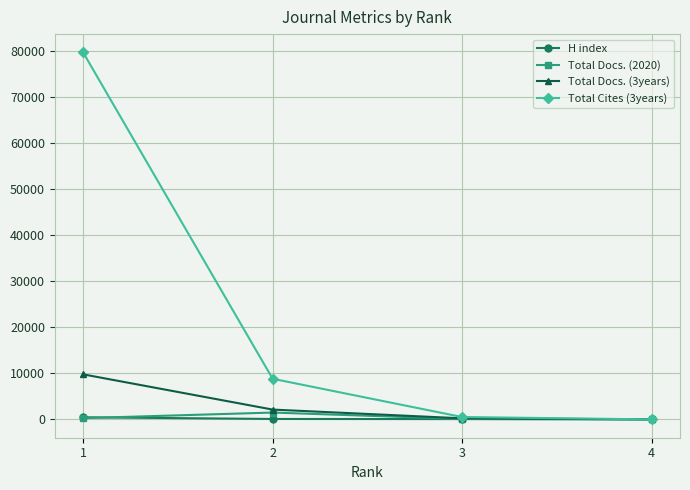

True or false: Total Cites (3years) has more than 1 interior local peaks.

False